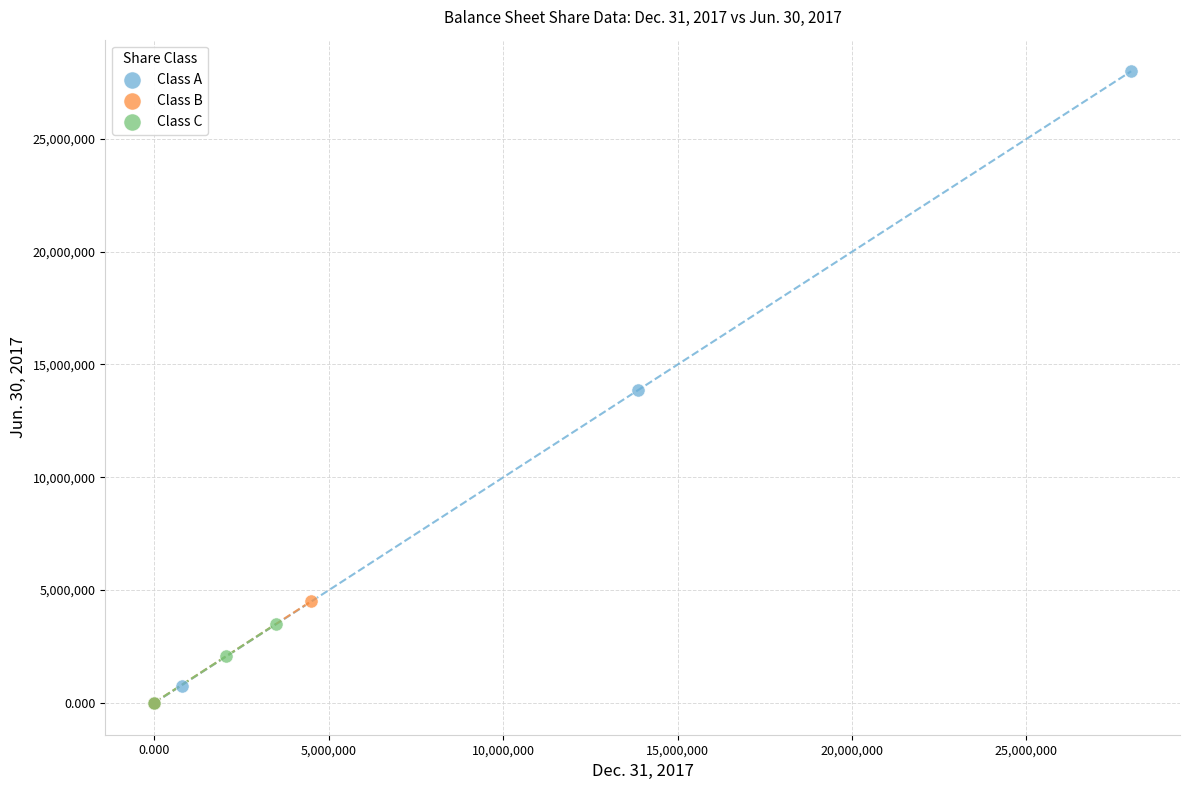

Which series reaches the maximum Y coordinate?

Class A